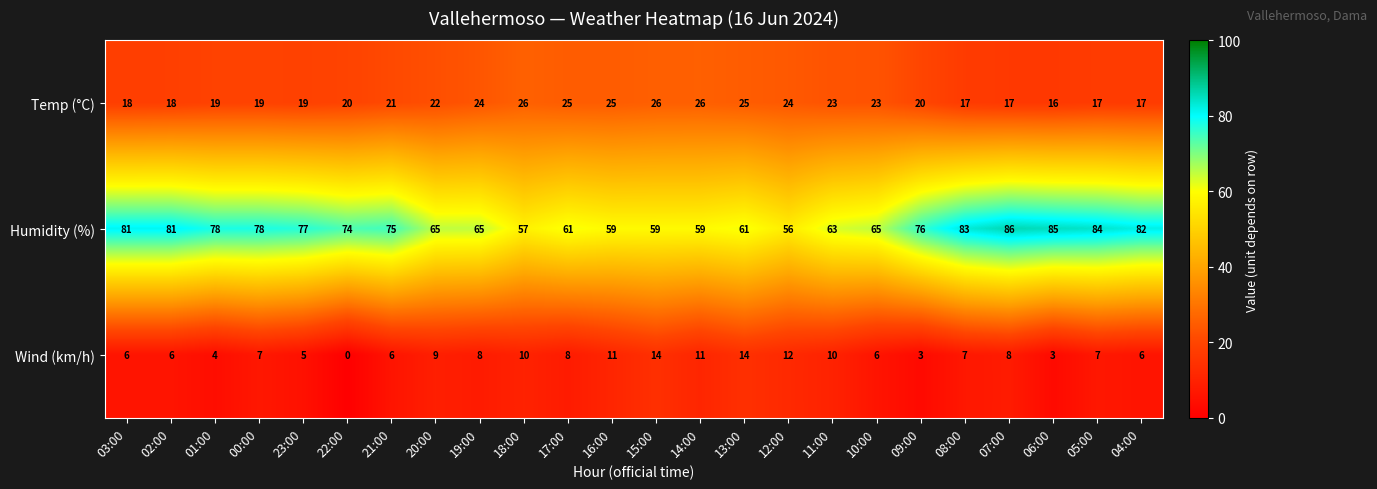

What is the lowest value of the Humidity (%) series?

56